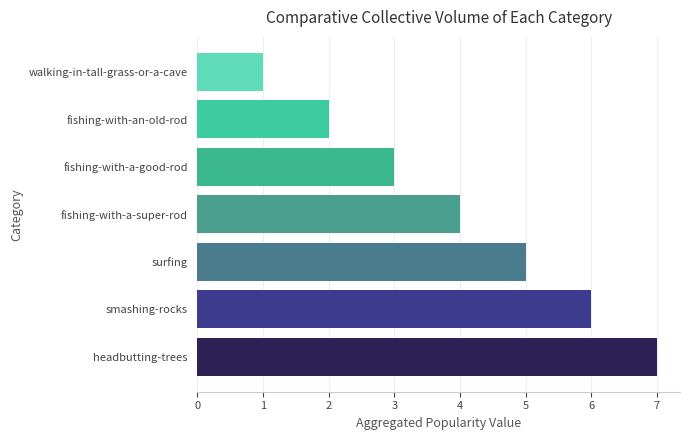

What is the ratio of the value at fishing-with-an-old-rod to the value at fishing-with-a-good-rod?

0.7